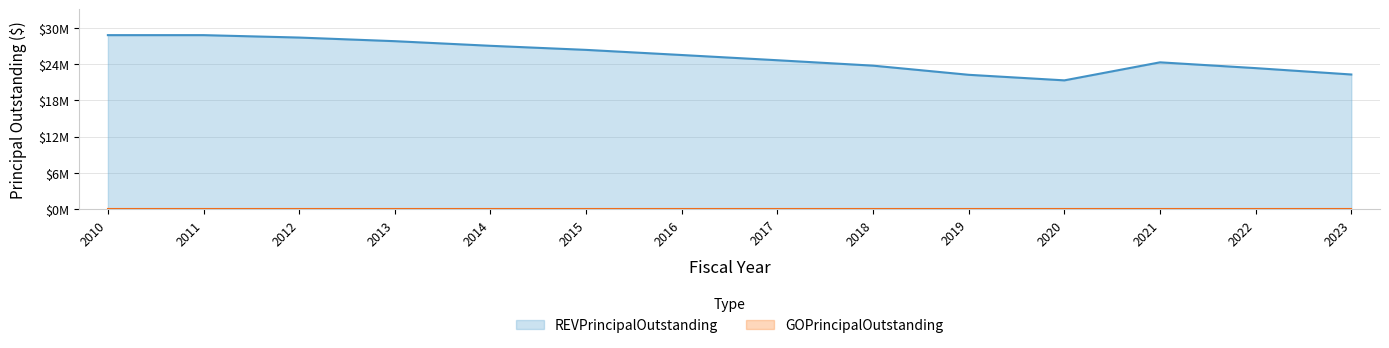

Between 2015 and 2014, which is larger?

2014